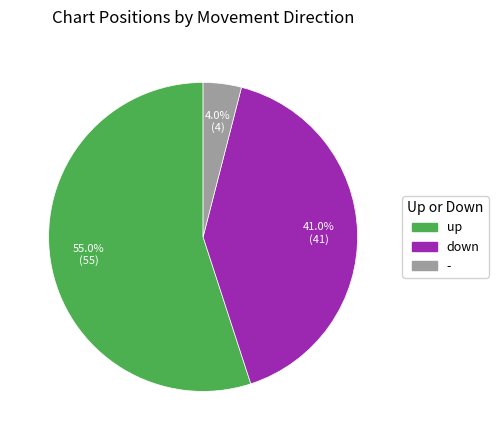

Rank the categories by value from lowest to highest.

-, down, up